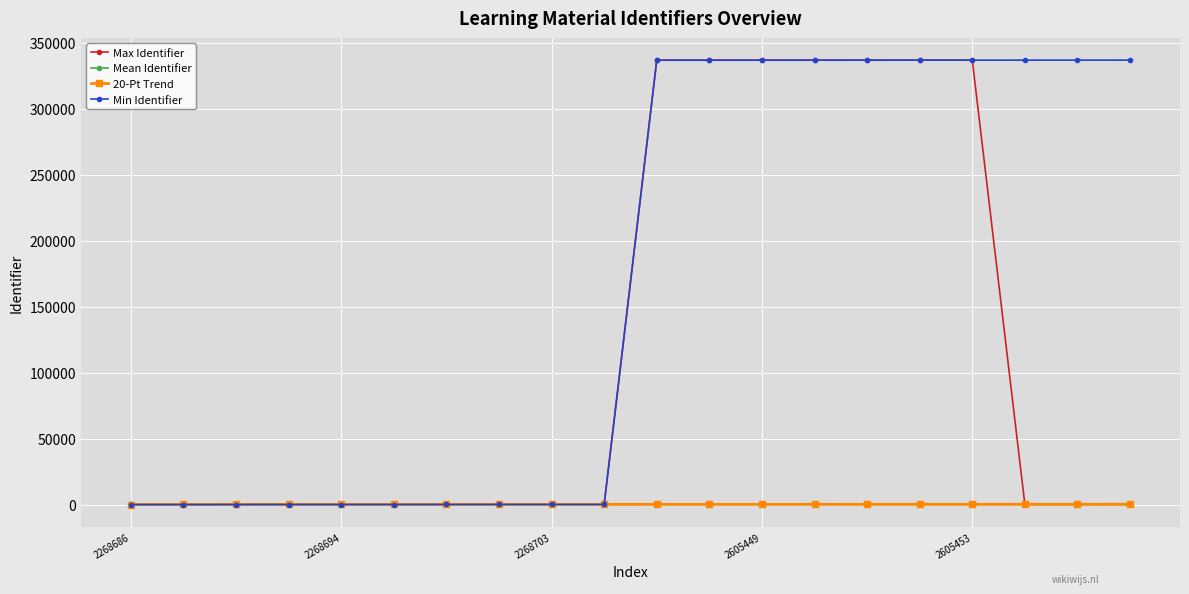

How many lines are shown in the chart?

4